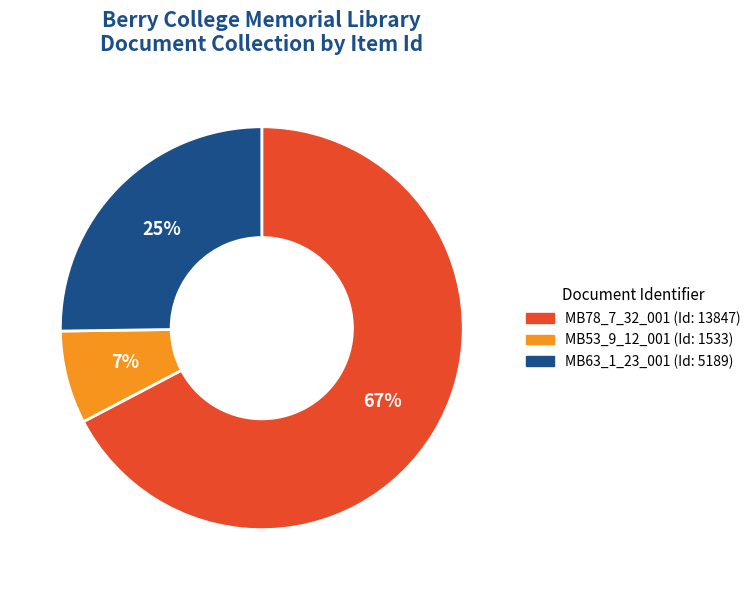

To the nearest percent, what is the combined percentage of MB63_1_23_001 and MB78_7_32_001?

93%